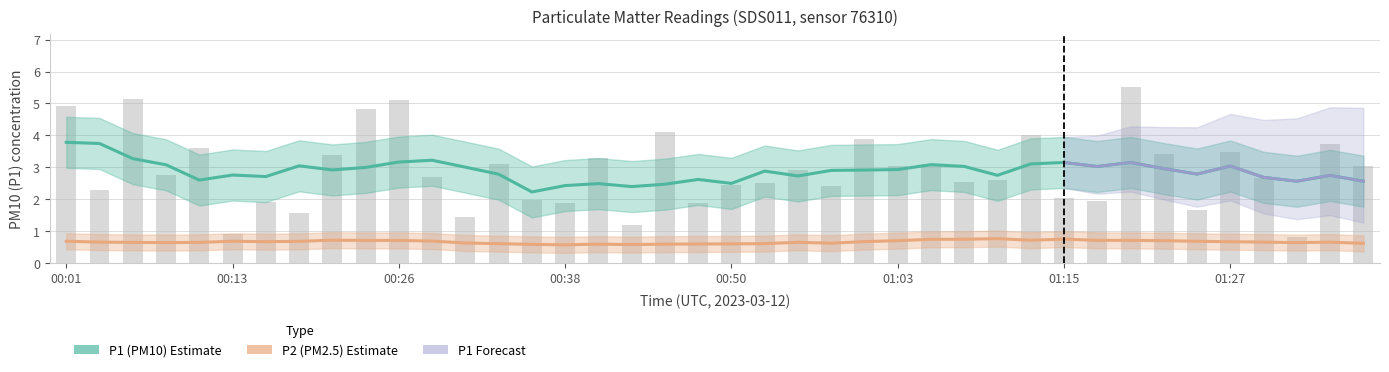

Does the chart contain stacked bars?

No